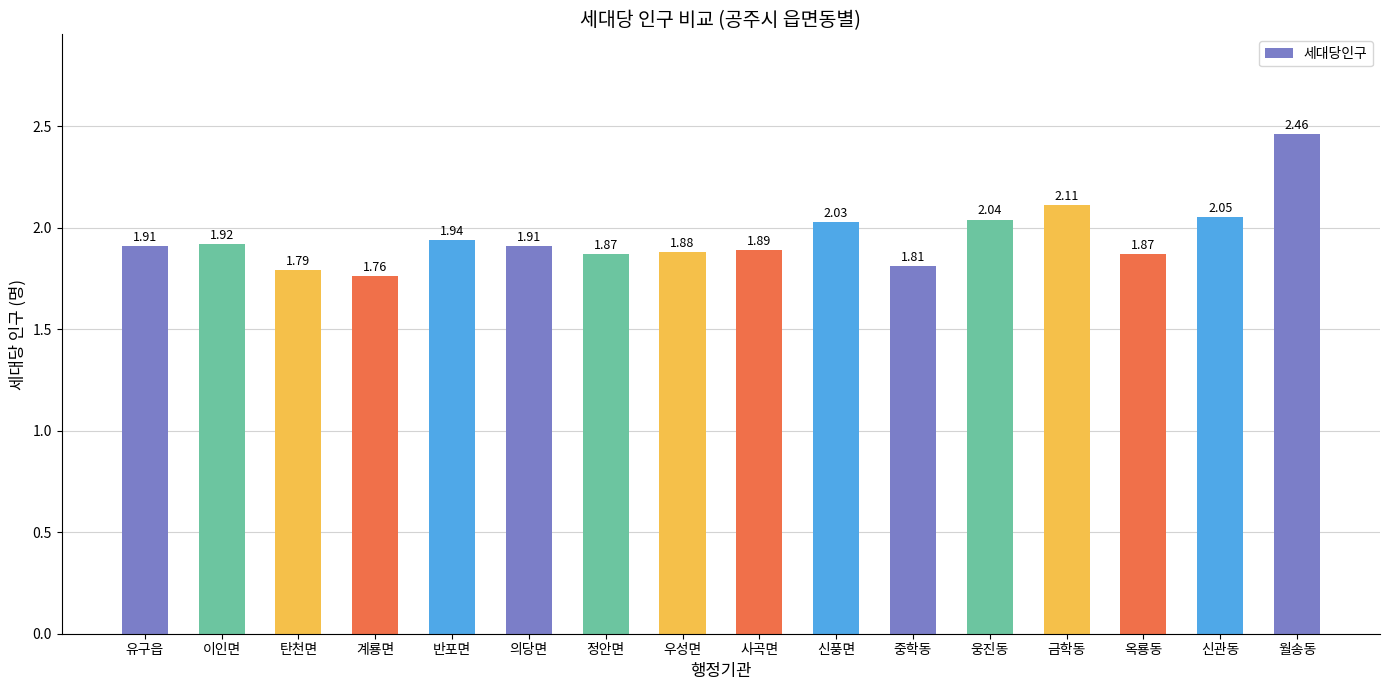

What is the difference between the maximum and second lowest values?

0.7